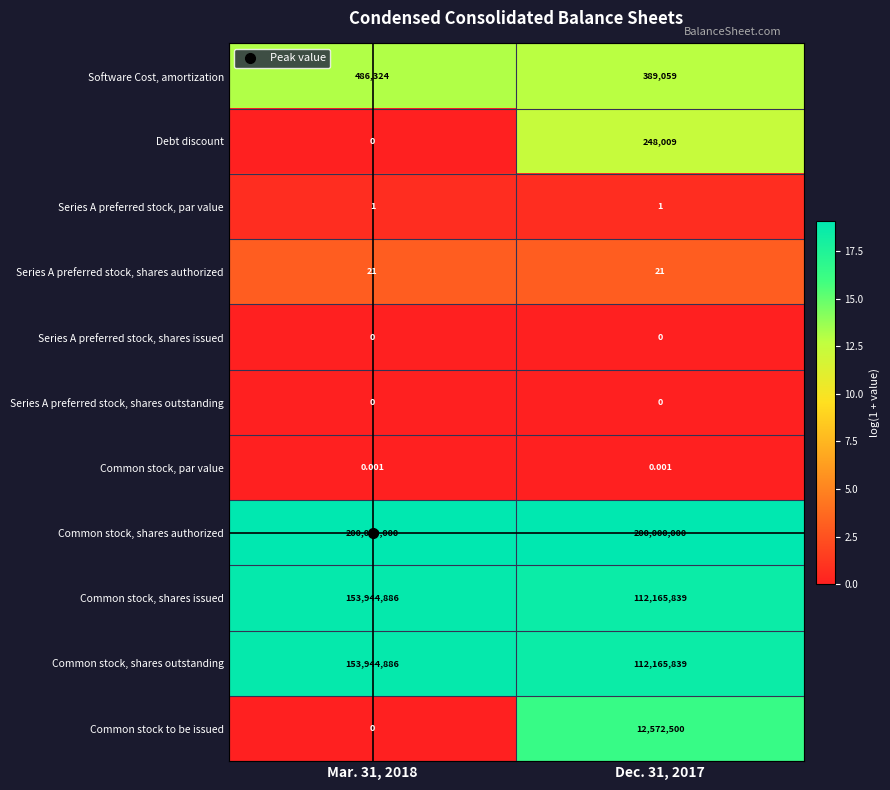

Which series has the largest total across all categories?

Common stock, shares authorized